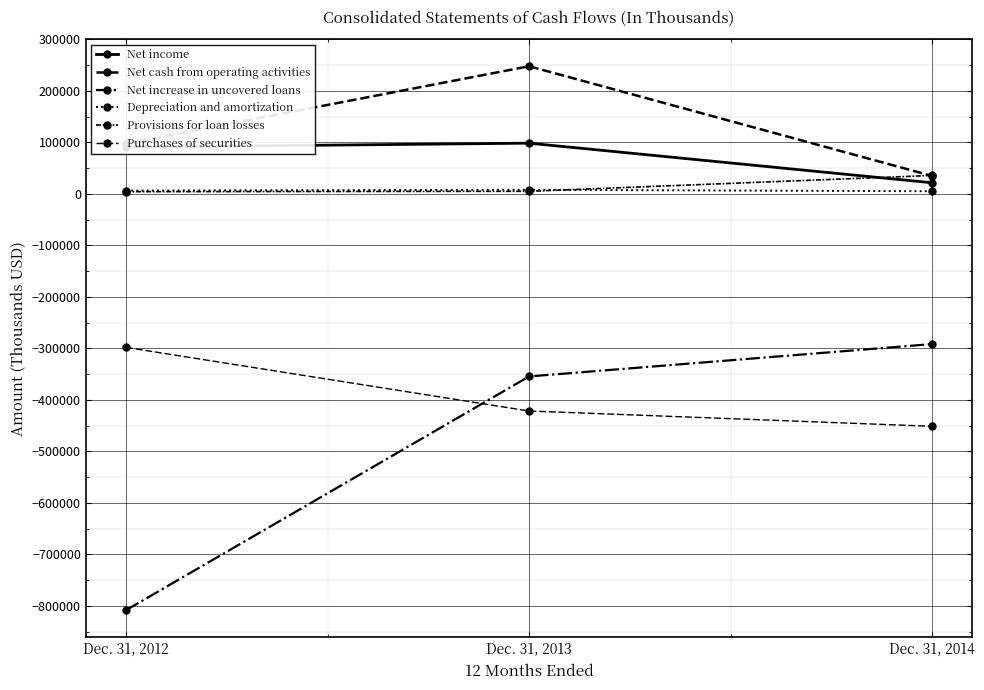

What is the difference between the maximum and minimum values in the Net cash from operating activities series?

212946